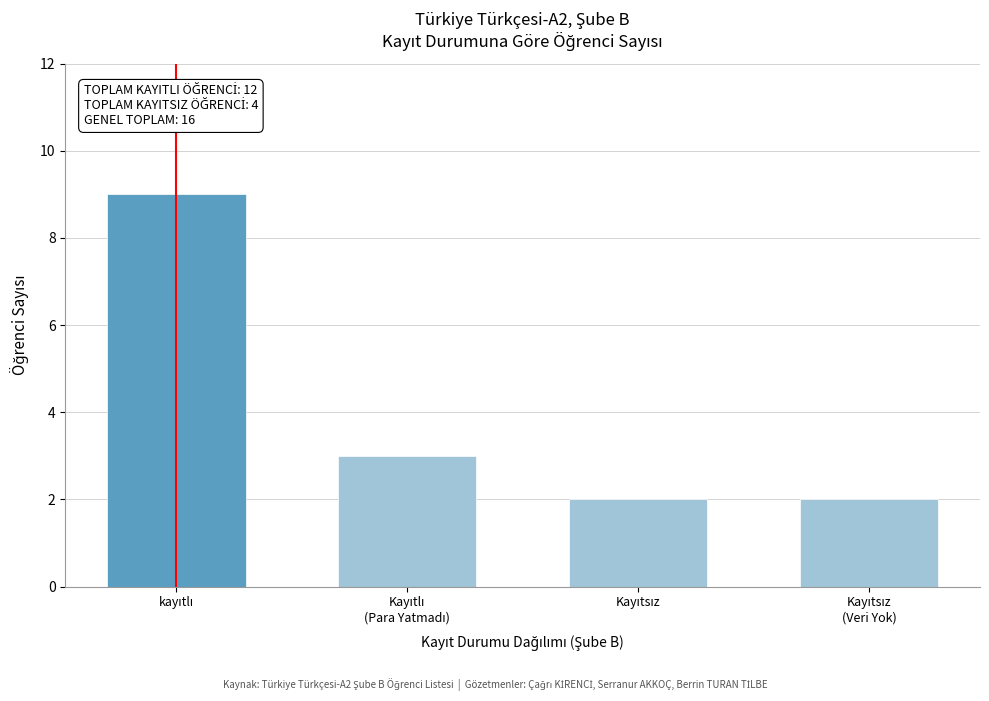

Reading left to right, extract all data points from this chart.

9	3	2	2